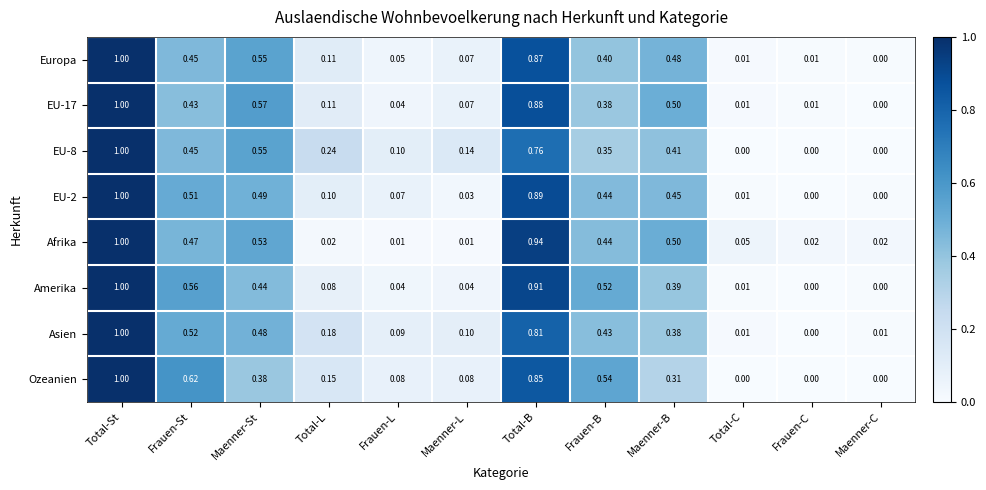

At which category is the sum across all series the highest?

Total-St